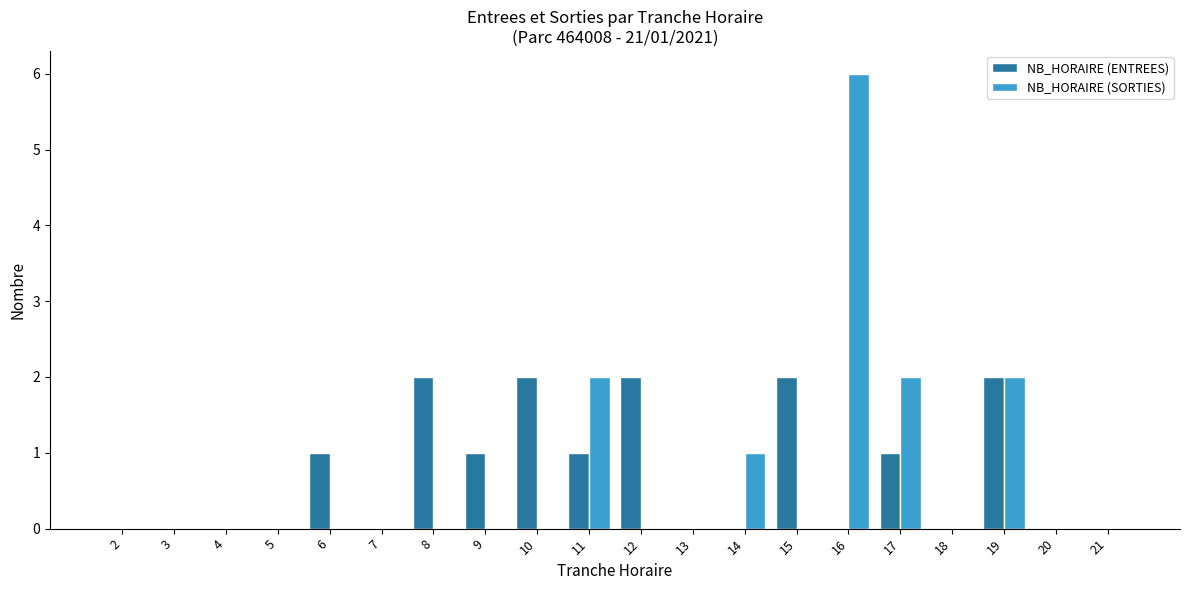

Does the chart contain stacked bars?

No